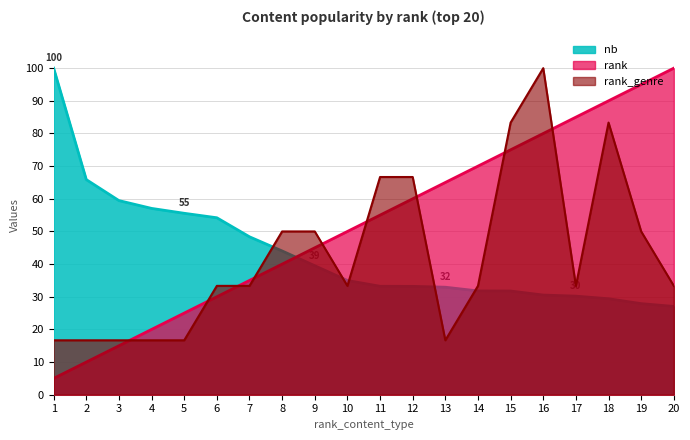

Reading left to right, extract all data points from this chart.

nb: 1=100.0	2=65.9	3=59.4	4=57.1	5=55.6	6=54.2	7=48.4	8=44.0	9=39.5	10=35.0	11=33.2	12=33.2	13=32.9	14=31.8	15=31.8	16=30.5	17=30.2	18=29.4	19=27.9	20=27.0
rank: 1=5.0	2=10.0	3=15.0	4=20.0	5=25.0	6=30.0	7=35.0	8=40.0	9=45.0	10=50.0	11=55.0	12=60.0	13=65.0	14=70.0	15=75.0	16=80.0	17=85.0	18=90.0	19=95.0	20=100.0
rank_genre: 1=16.7	2=16.7	3=16.7	4=16.7	5=16.7	6=33.3	7=33.3	8=50.0	9=50.0	10=33.3	11=66.7	12=66.7	13=16.7	14=33.3	15=83.3	16=100.0	17=33.3	18=83.3	19=50.0	20=33.3